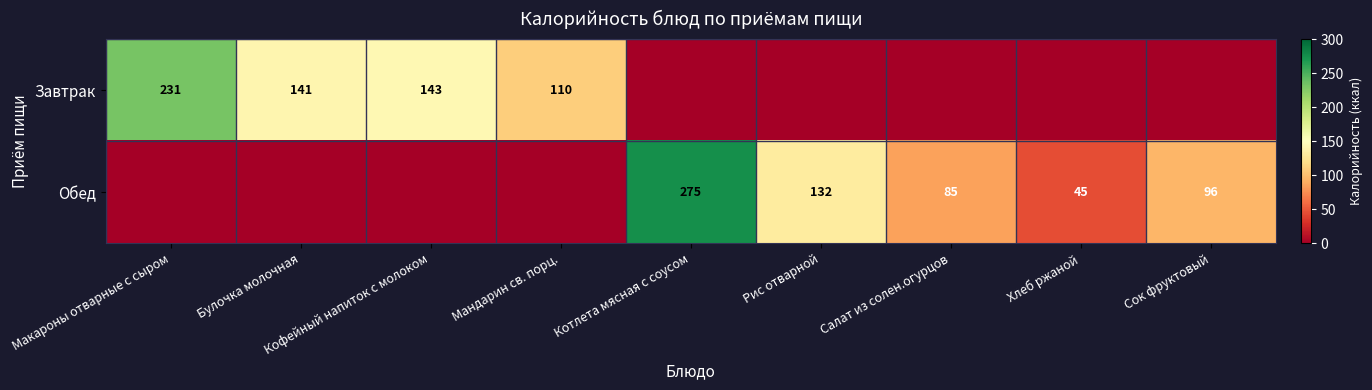

What is the sum of the Обед values at Котлета мясная с соусом and Рис отварной?

407